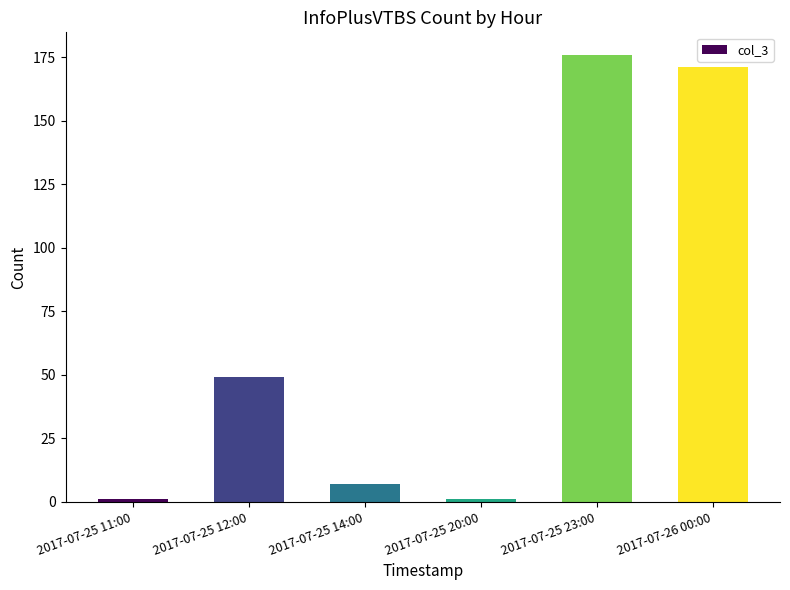

What is the minimum value shown in the chart?

1